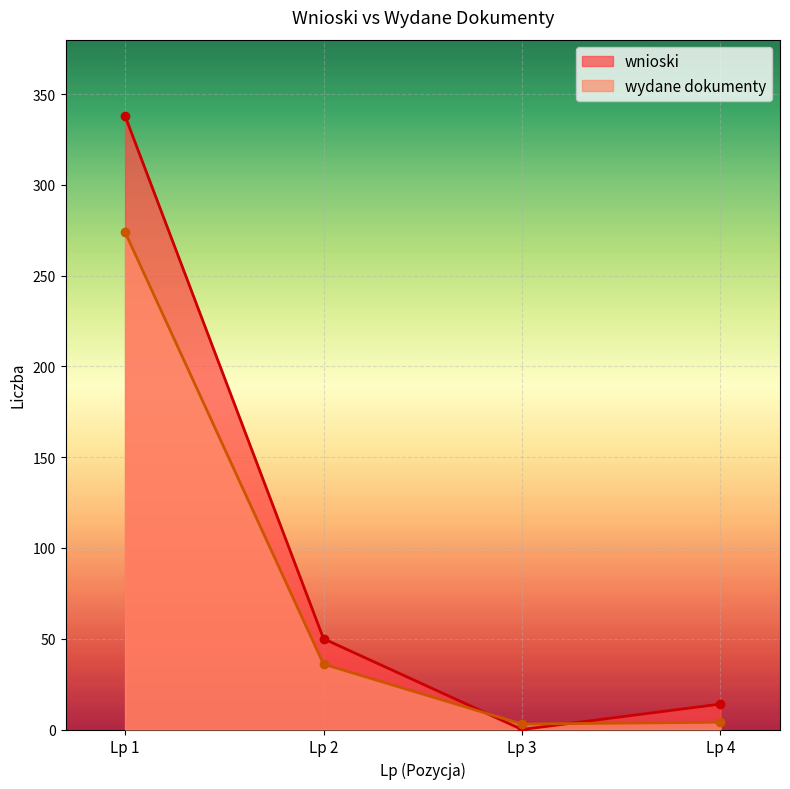

Rank the series by their average value, from lowest to highest.

wydane dokumenty, wnioski